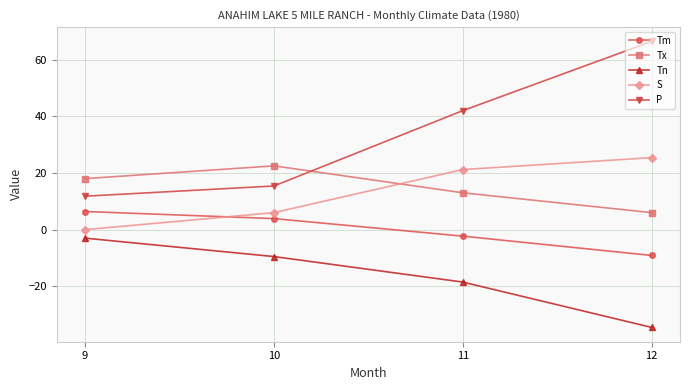

What is the sum of the P values at 9 and 11?

53.8